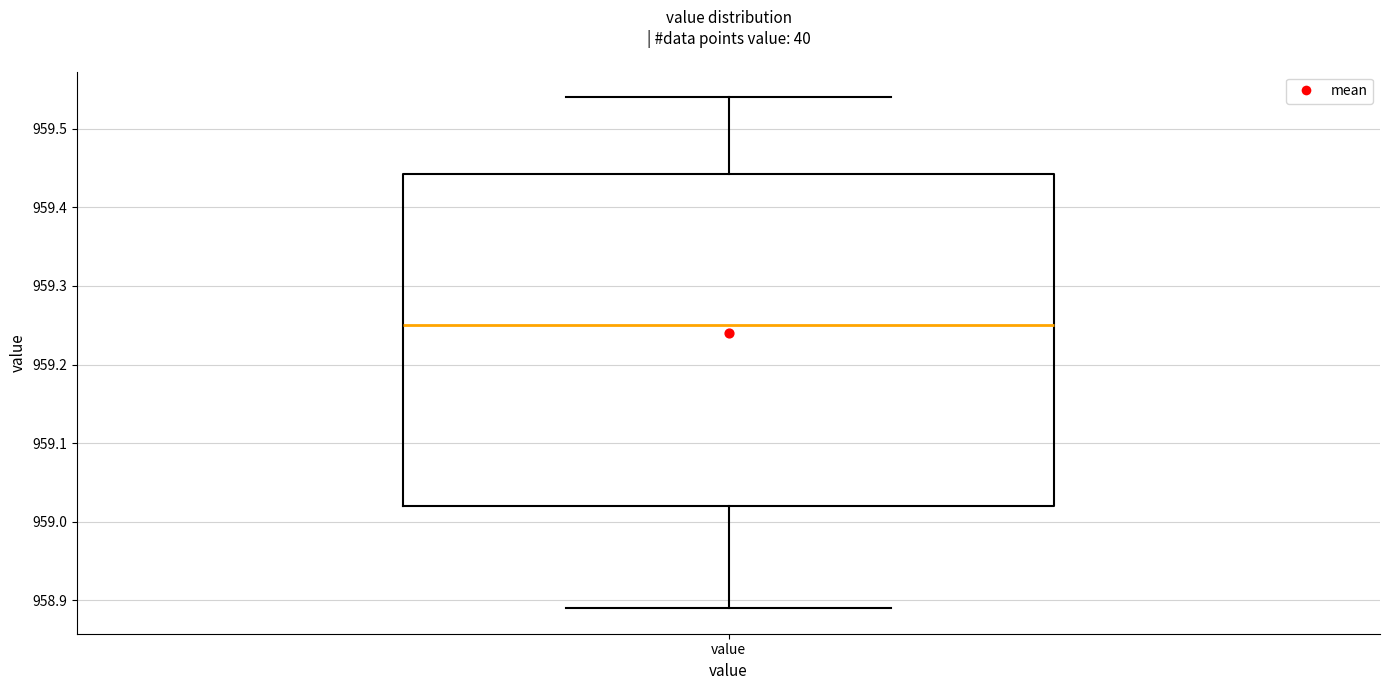

Transcribe this box plot: give where the median line is, the range the box spans, and where the two whiskers end, as read against the y-axis. The values are not printed on the chart, so give them approximately, as read against the axis.

median 959.25, box 959.02 to 959.44, whiskers 958.89 to 959.54